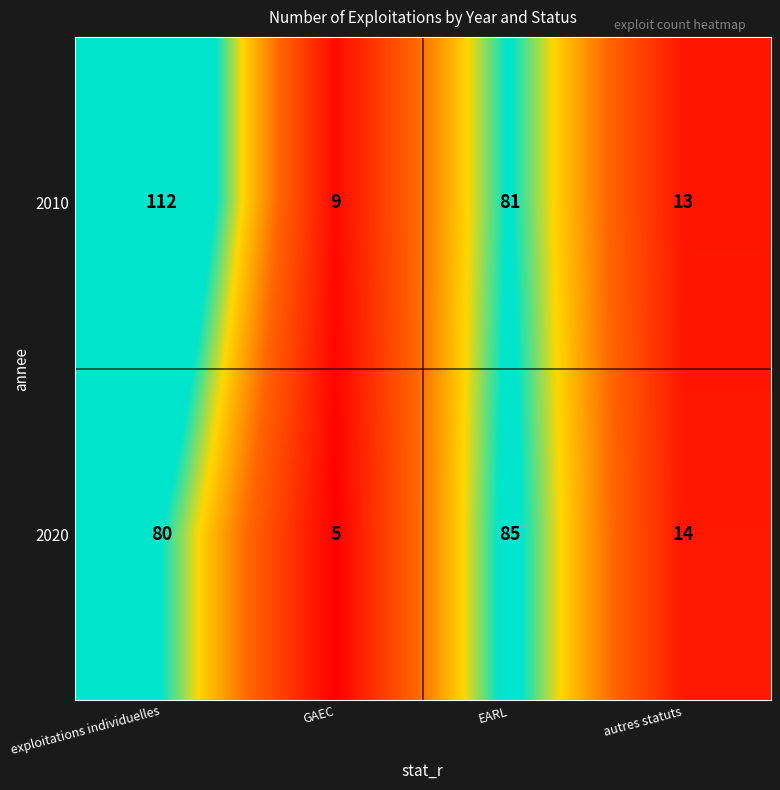

What is the difference between the second highest and second lowest values in the 2010 series?

68